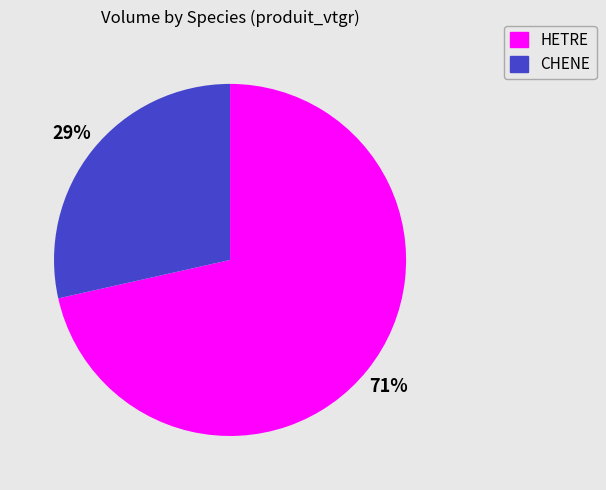

Combined, do CHENE and HETRE account for over 50%?

Yes